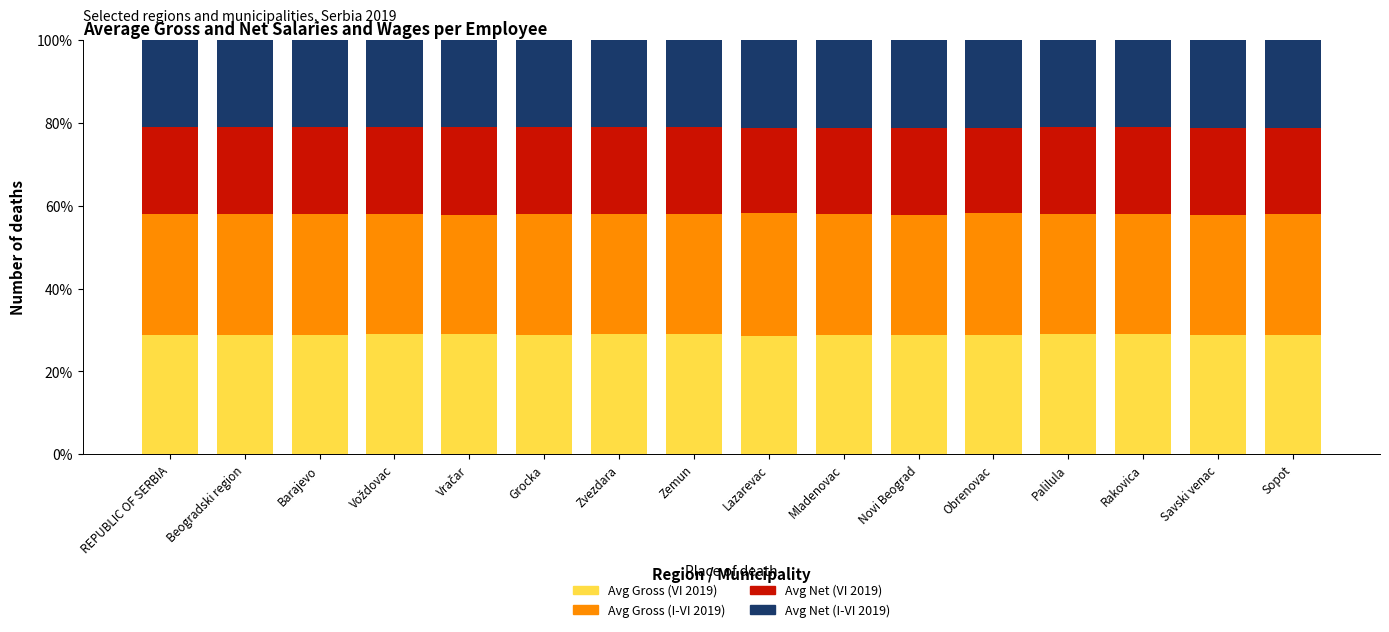

What is the maximum value for Avg Gross (VI 2019)?

29.0